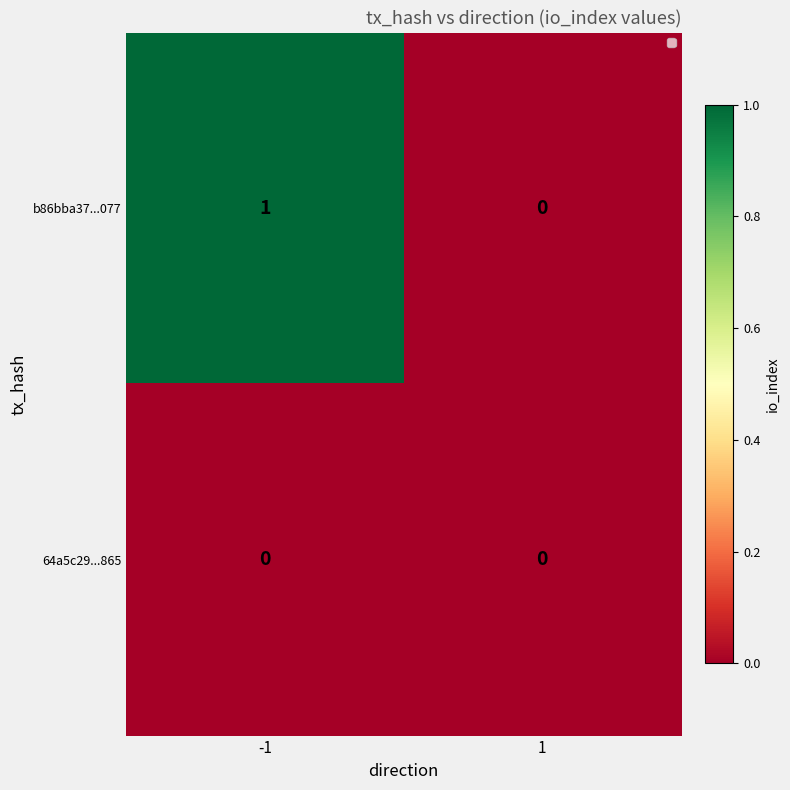

At which category is the sum across all series the highest?

-1